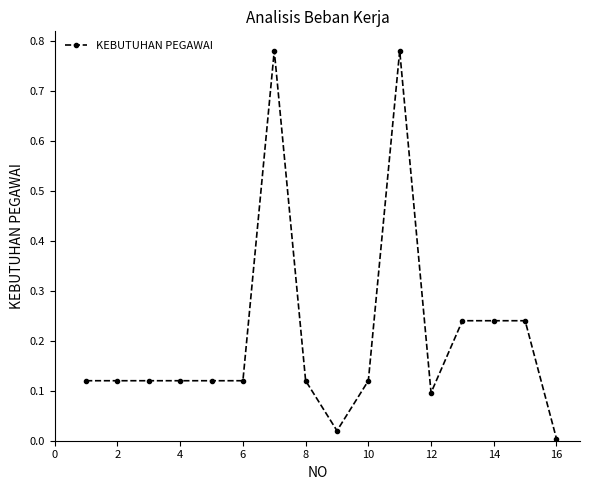

True or false: there are more than 0 points higher than both neighbors.

True